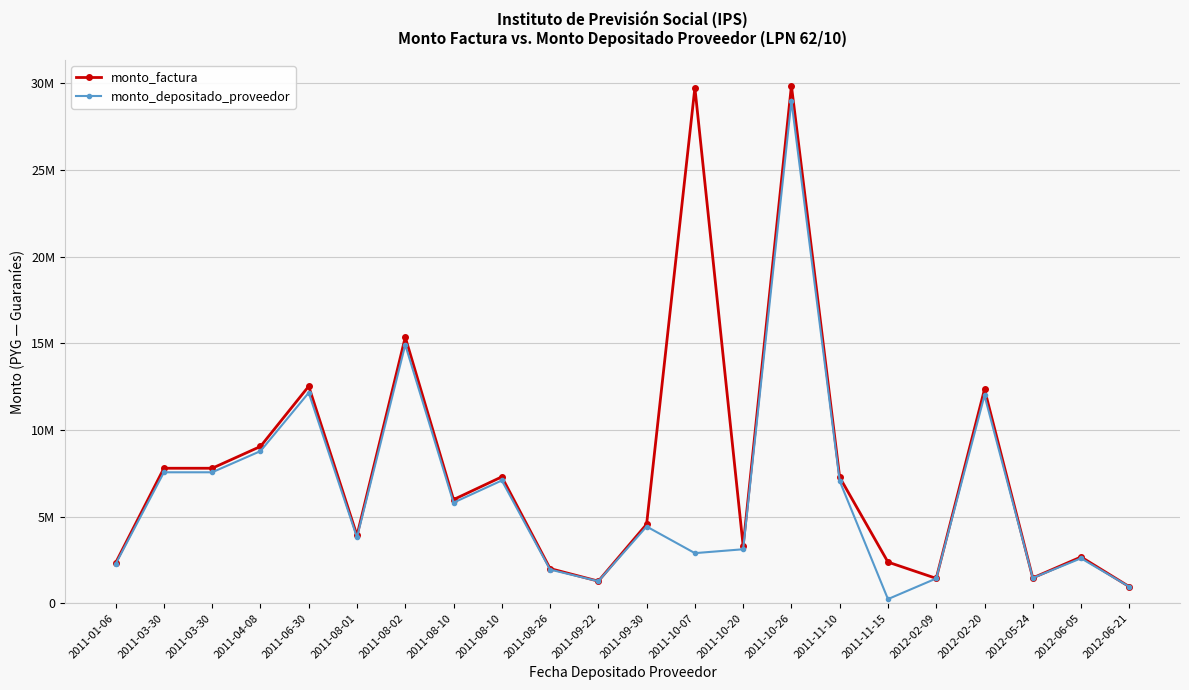

Between 2011-11-15 and 2011-10-26, which is larger?

2011-10-26